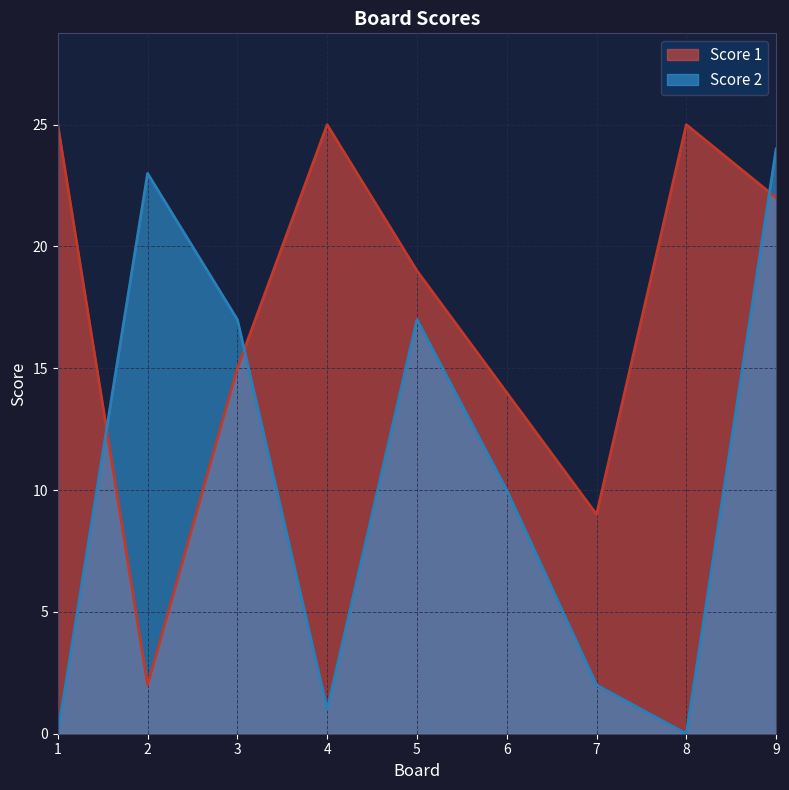

What are all the series names shown in the legend?

Score 1, Score 2